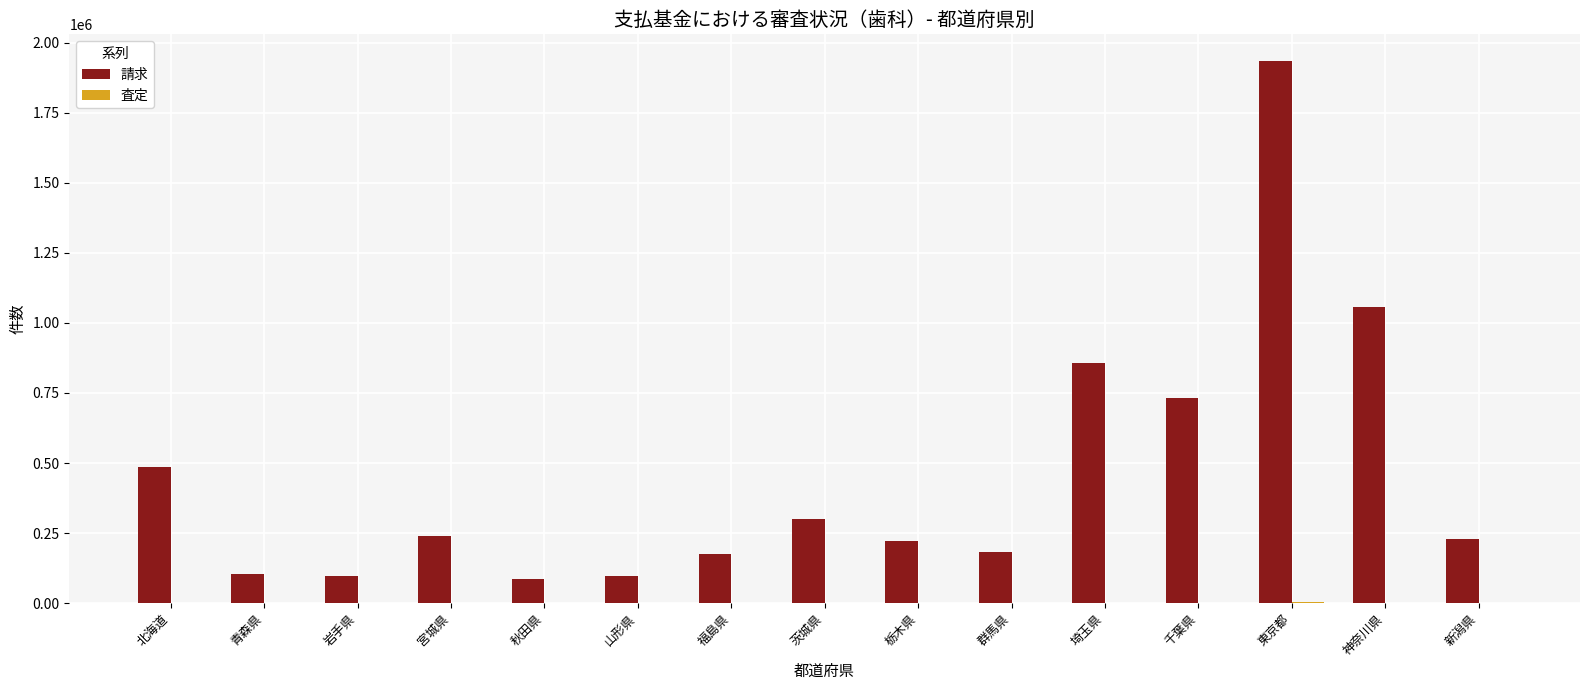

Between 福島県 and 東京都, which series saw the biggest shift?

請求